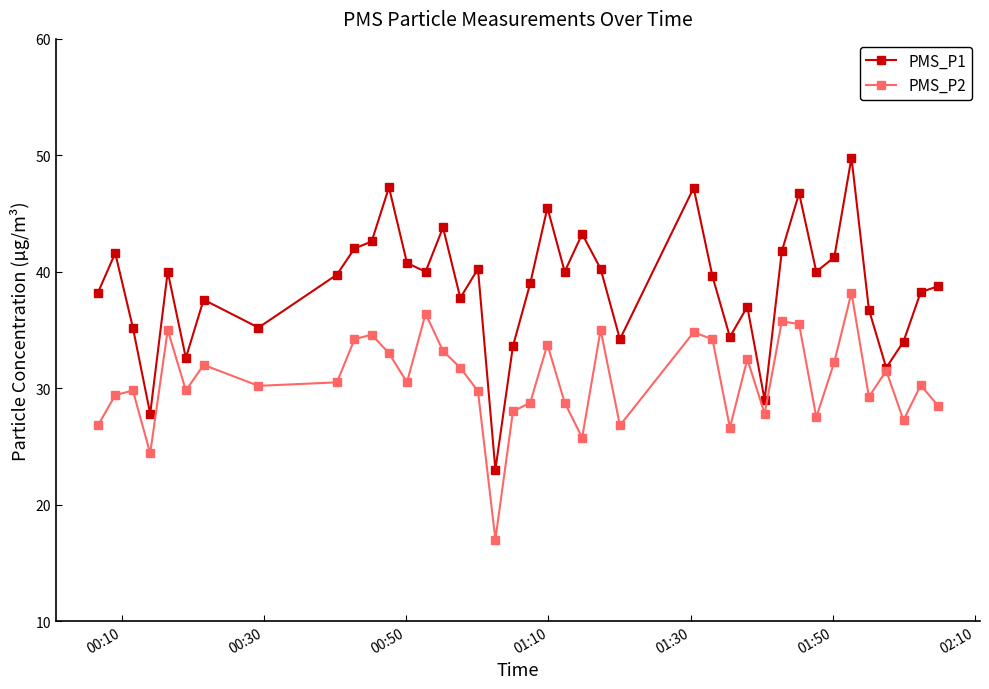

True or false: PMS_P2 has more than 2 points higher than both neighbors.

True